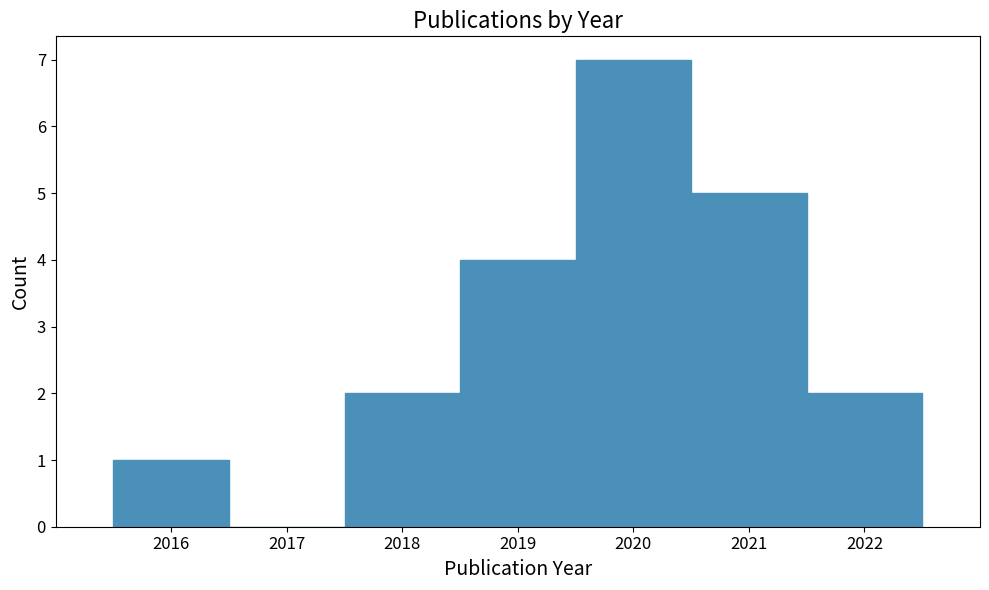

Reading left to right, list every bar in this chart as the range it spans on the x-axis followed by its height. The values are not printed on the chart, so give them approximately, as read against the axis.

2015.5 to 2016.5: 1
2016.5 to 2017.5: 0
2017.5 to 2018.5: 2
2018.5 to 2019.5: 4
2019.5 to 2020.5: 7
2020.5 to 2021.5: 5
2021.5 to 2022.5: 2